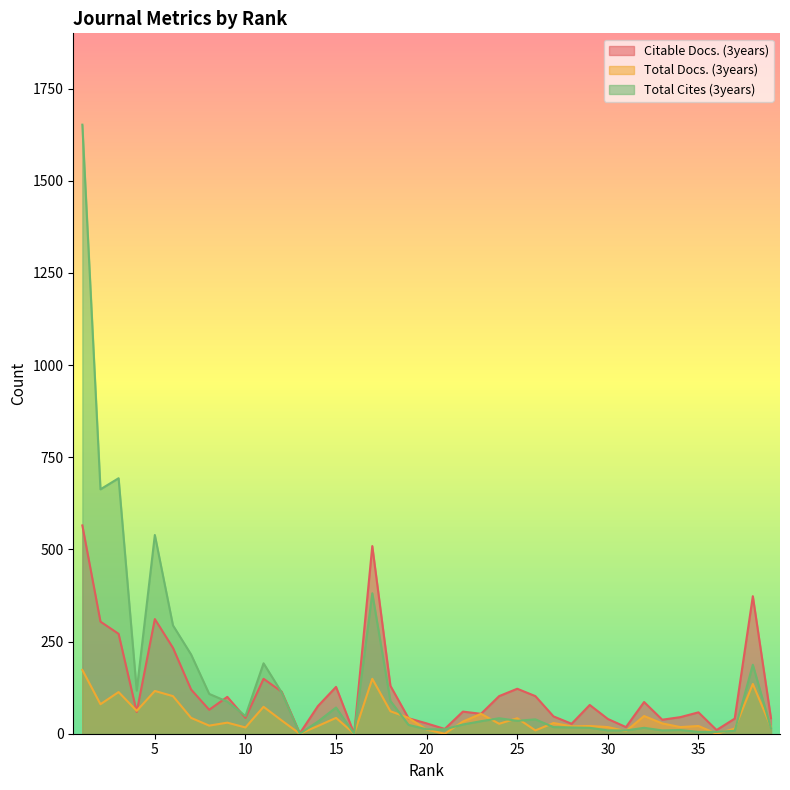

How many lines are shown in the chart?

3